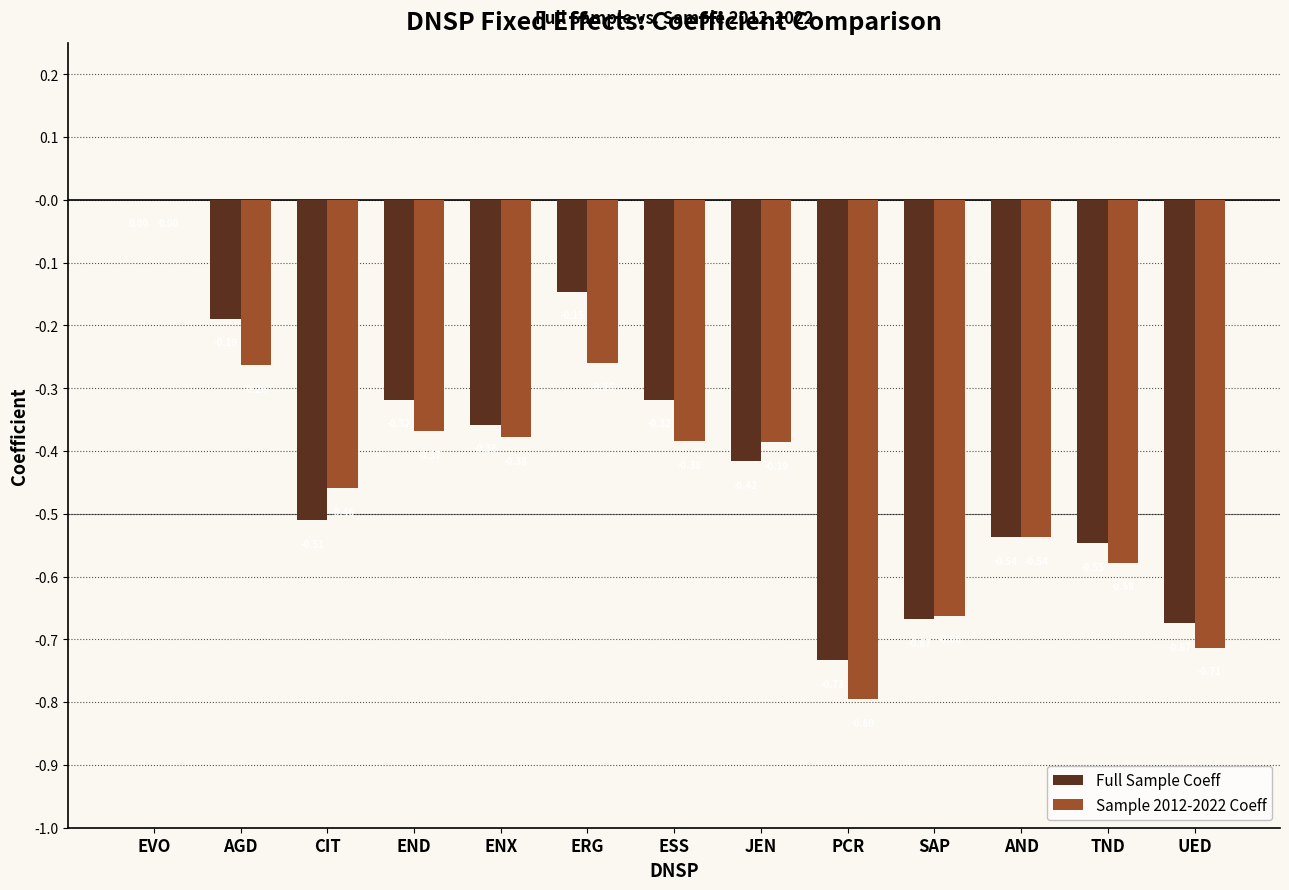

What is the total value across all series at TND?

-1.1